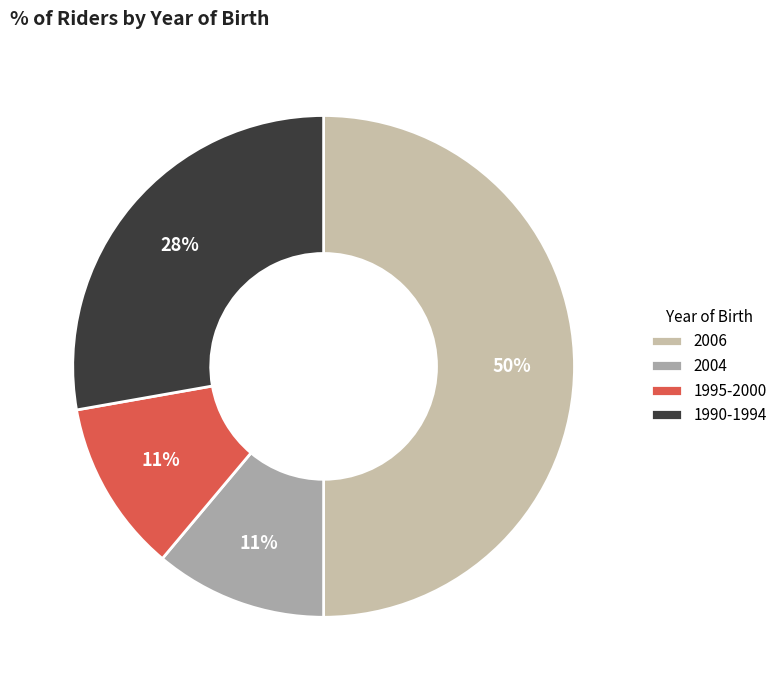

Which category has the smallest portion of the pie?

2000